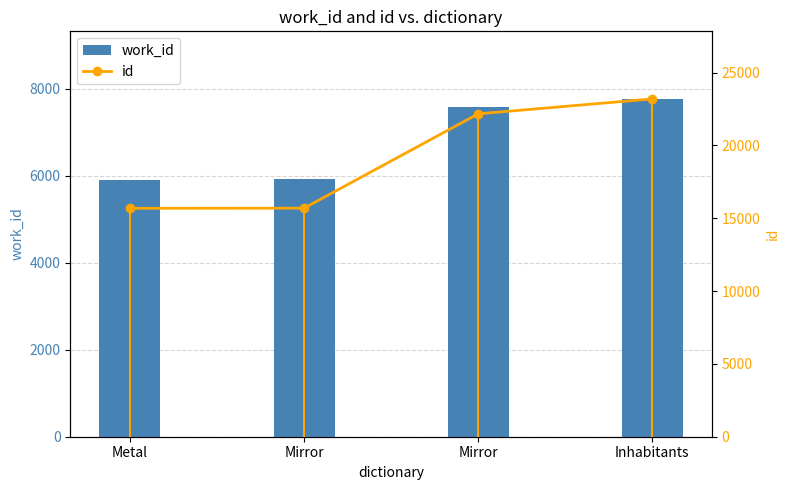

Is it true that work_id equals 7587 at Mirror?

True